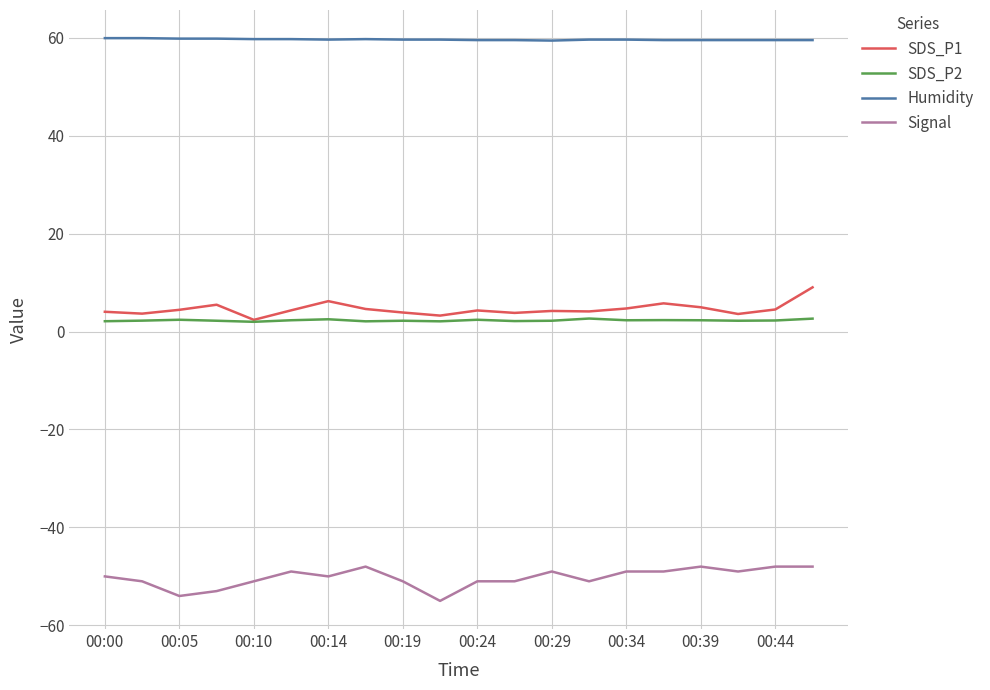

What is the sum of all SDS_P1 values?

91.1